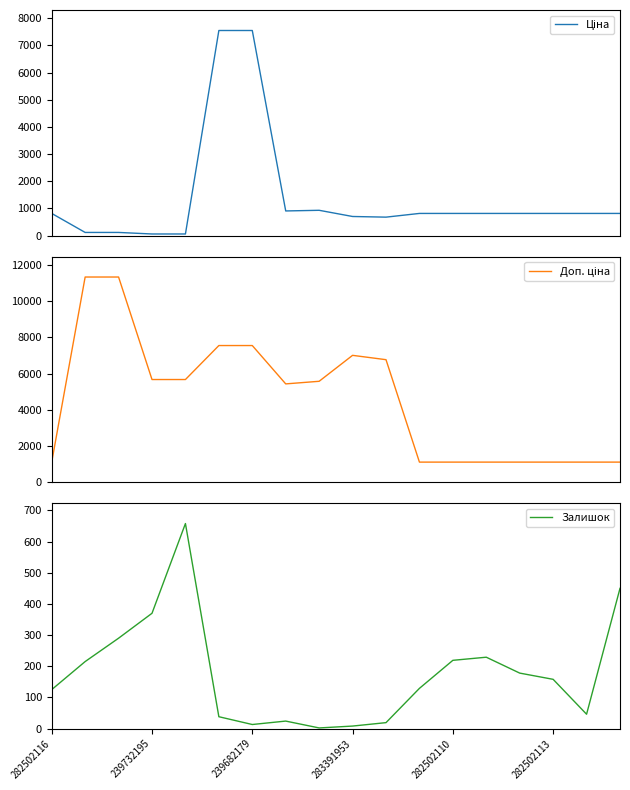

How many series are shown in this chart?

3